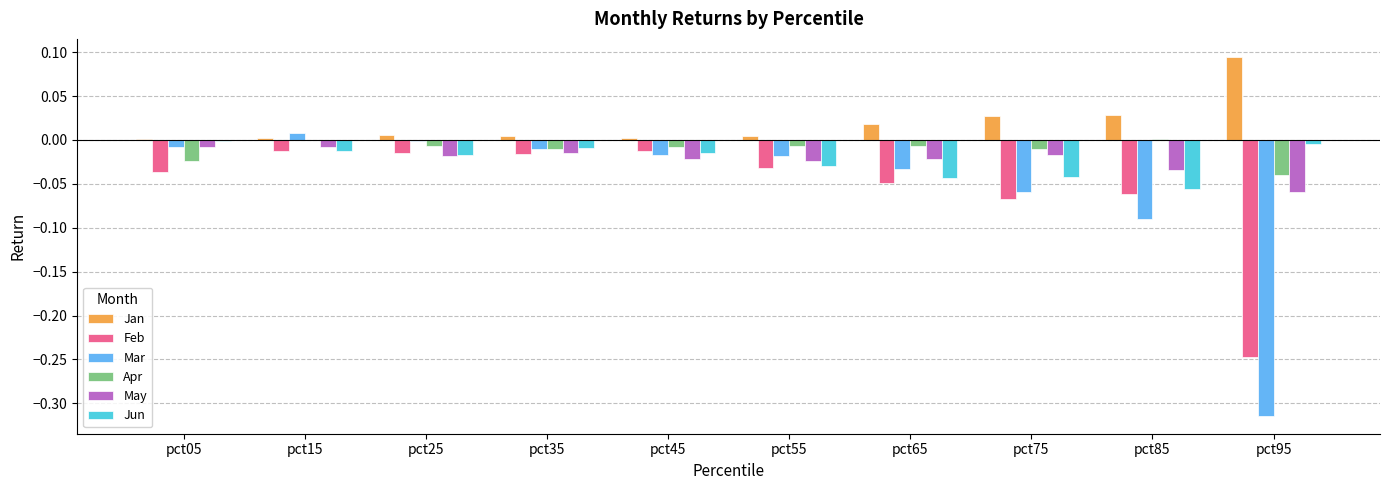

Which label corresponds to the largest value in the chart?

pct95